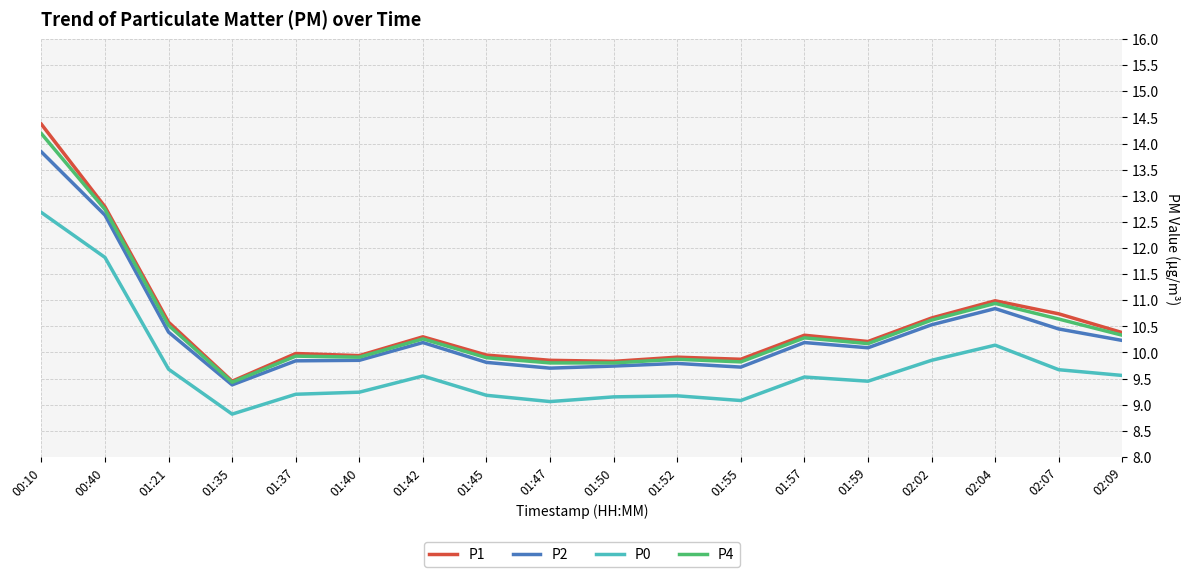

What position from the right is 01:47?

10